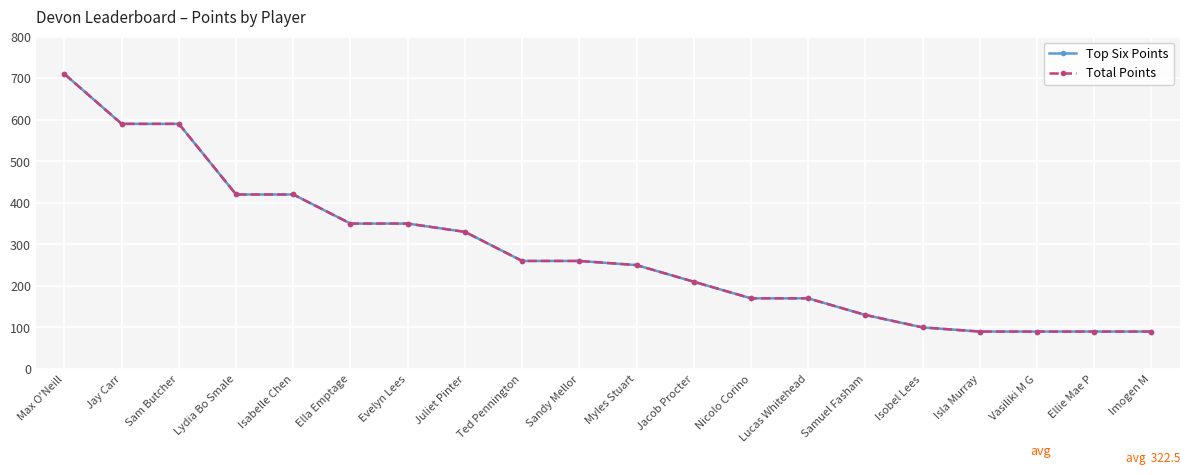

Is this an area chart (filled region under the line)?

No